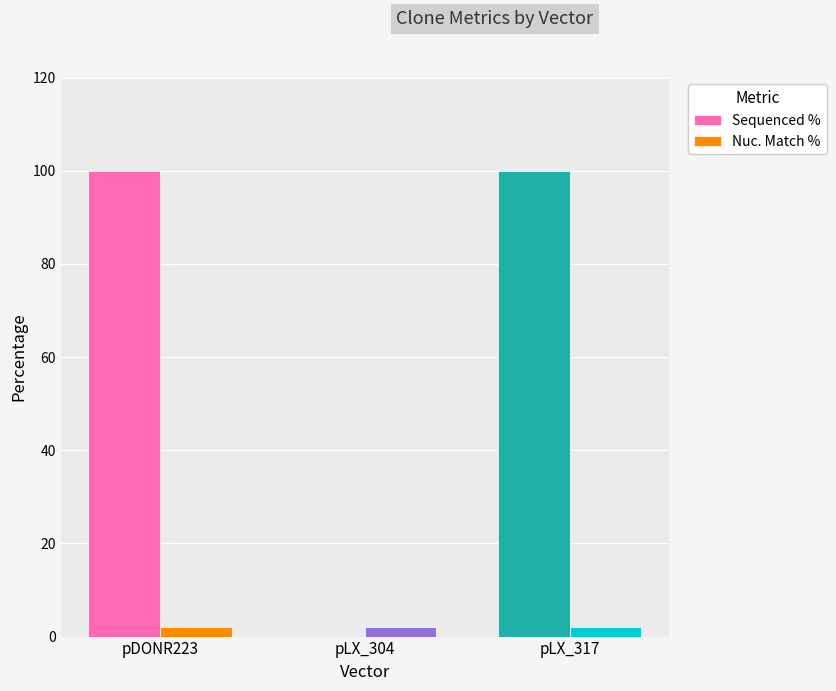

Are the bars grouped side by side (vs. stacked)?

Yes